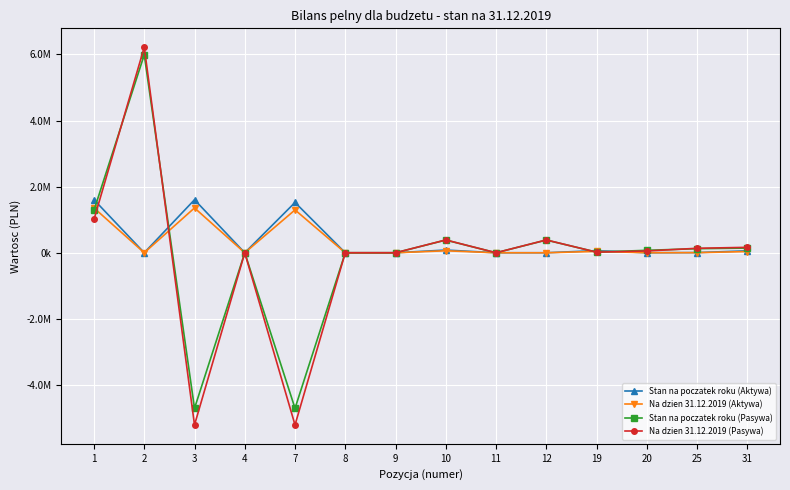

At which label is Stan na poczatek roku (Pasywa) closest to 642195?

10